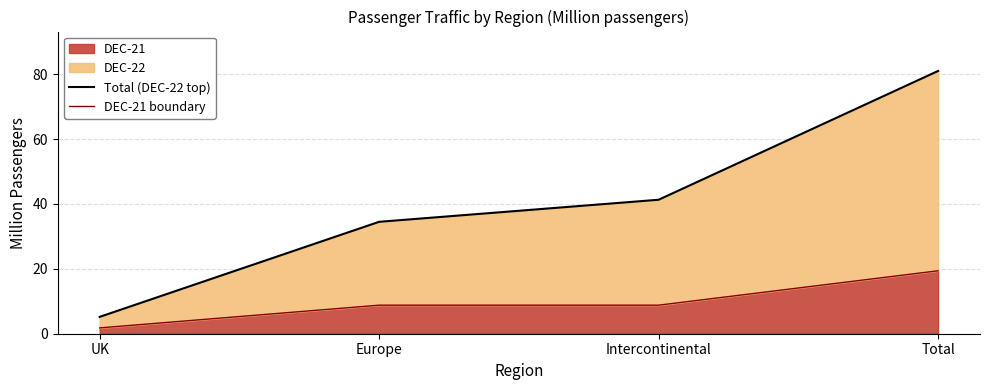

At which label does DEC-21 reach its peak?

Total